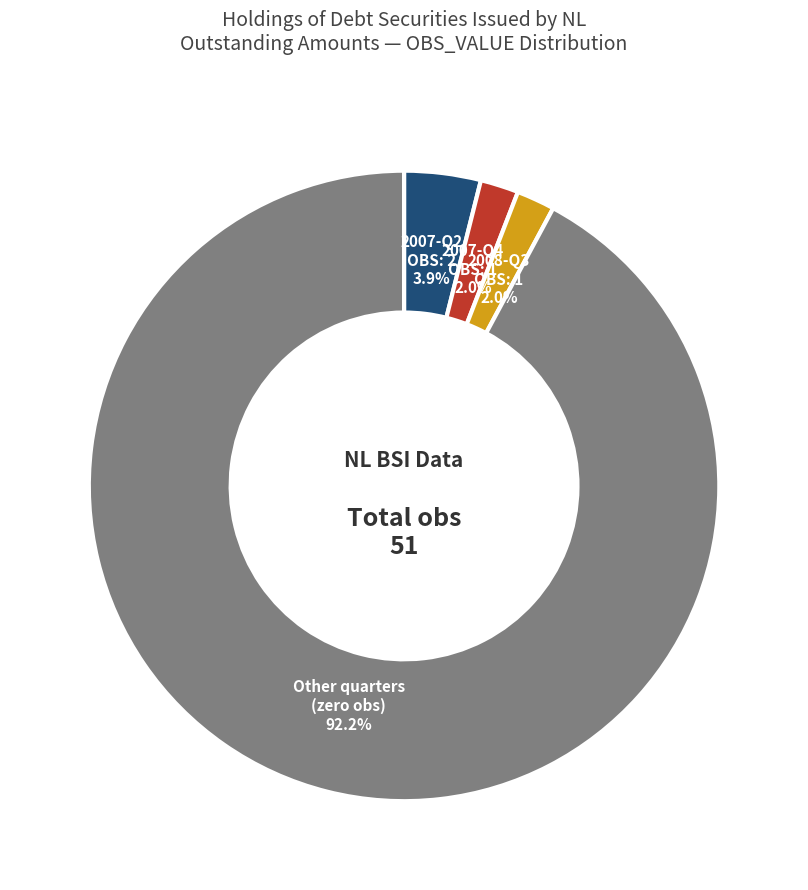

Is there a majority slice in this chart?

Yes